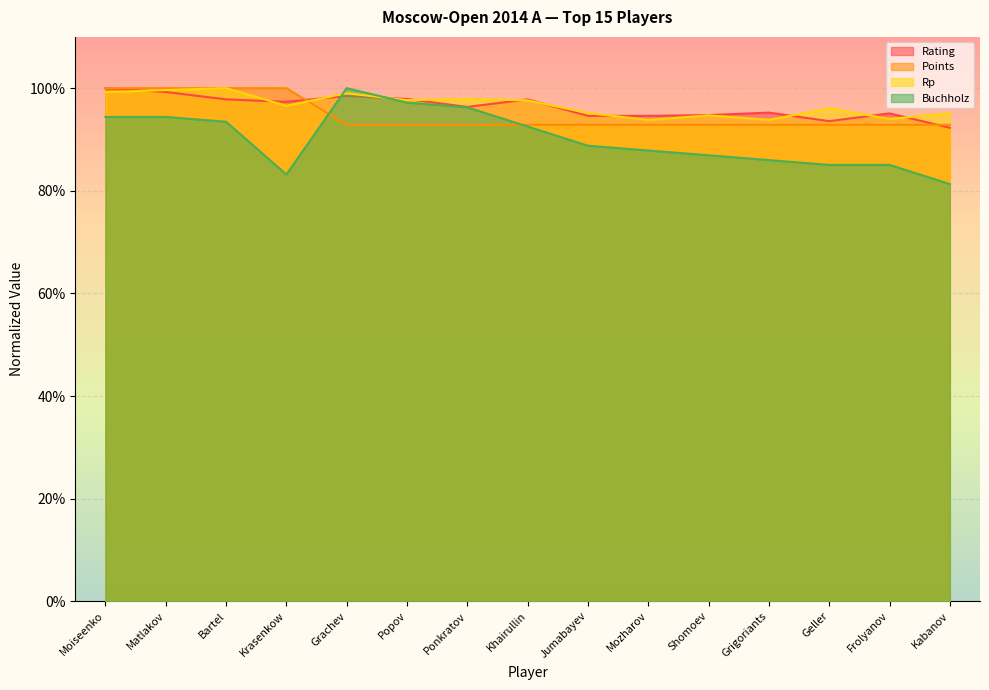

List the labels in order of Rating value, smallest first.

Kabanov, Geller, Jumabayev, Mozharov, Shomoev, Frolyanov, Grigoriants, Ponkratov, Krasenkow, Bartel, Khairullin, Popov, Grachev, Matlakov, Moiseenko